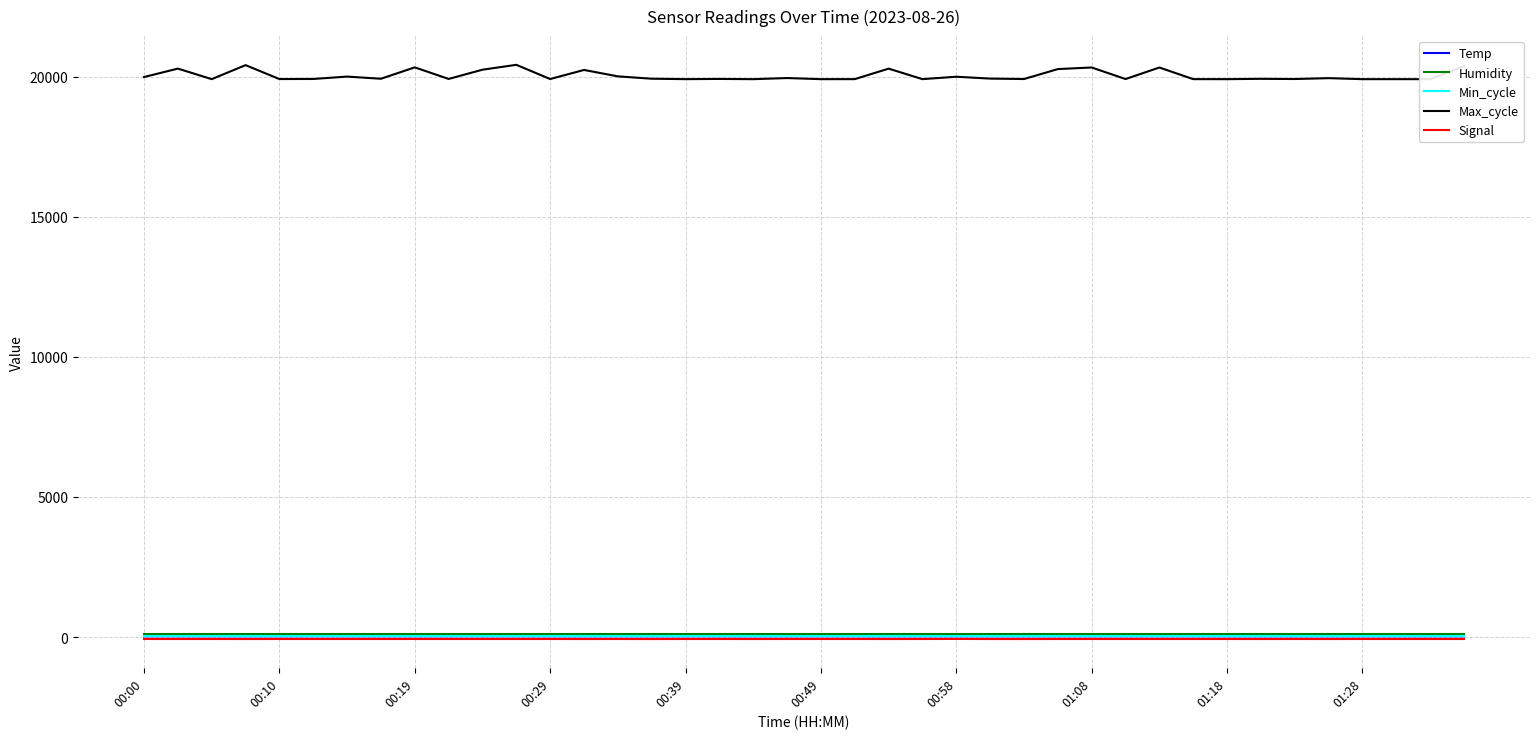

Reading right to left, extract all data points from this chart.

Temp: 26.1	26.1	26.2	26.1	26.1	26.1	26.2	26.3	26.3	26.4	26.5	26.6	26.7	26.7	26.8	26.8	26.8	26.8	26.7	26.7	26.6	26.6	26.7	26.7	26.7	26.7	26.7	26.8	26.8	26.8	26.8	26.8	26.7	26.7	26.6	26.6	26.6	26.6	26.6	26.7
Humidity: 99.9	99.9	99.9	99.9	99.9	99.9	99.9	99.9	99.9	99.9	99.9	99.9	99.9	99.9	99.9	99.9	99.9	99.9	99.9	99.9	99.9	99.9	99.9	99.9	99.9	99.9	99.9	99.9	99.9	99.9	99.9	99.9	99.9	99.9	99.9	99.9	99.9	99.9	99.9	99.9
Min_cycle: 28.0	28.0	28.0	28.0	28.0	28.0	28.0	28.0	28.0	28.0	28.0	28.0	28.0	28.0	28.0	28.0	28.0	28.0	28.0	28.0	28.0	28.0	28.0	28.0	28.0	28.0	28.0	28.0	28.0	28.0	28.0	28.0	28.0	28.0	28.0	28.0	28.0	28.0	28.0	28.0
Max_cycle: 20372.0	19907.0	19907.0	19907.0	19943.0	19912.0	19919.0	19907.0	19908.0	20323.0	19911.0	20324.0	20267.0	19912.0	19927.0	19994.0	19908.0	20283.0	19908.0	19907.0	19947.0	19907.0	19915.0	19908.0	19923.0	20007.0	20236.0	19912.0	20419.0	20245.0	19915.0	20328.0	19922.0	19999.0	19914.0	19911.0	20408.0	19908.0	20284.0	19983.0
Signal: -70.0	-70.0	-70.0	-70.0	-71.0	-70.0	-71.0	-70.0	-70.0	-70.0	-70.0	-70.0	-70.0	-72.0	-71.0	-68.0	-70.0	-71.0	-70.0	-70.0	-70.0	-71.0	-70.0	-70.0	-72.0	-70.0	-71.0	-70.0	-70.0	-70.0	-70.0	-70.0	-70.0	-70.0	-70.0	-70.0	-71.0	-70.0	-70.0	-70.0